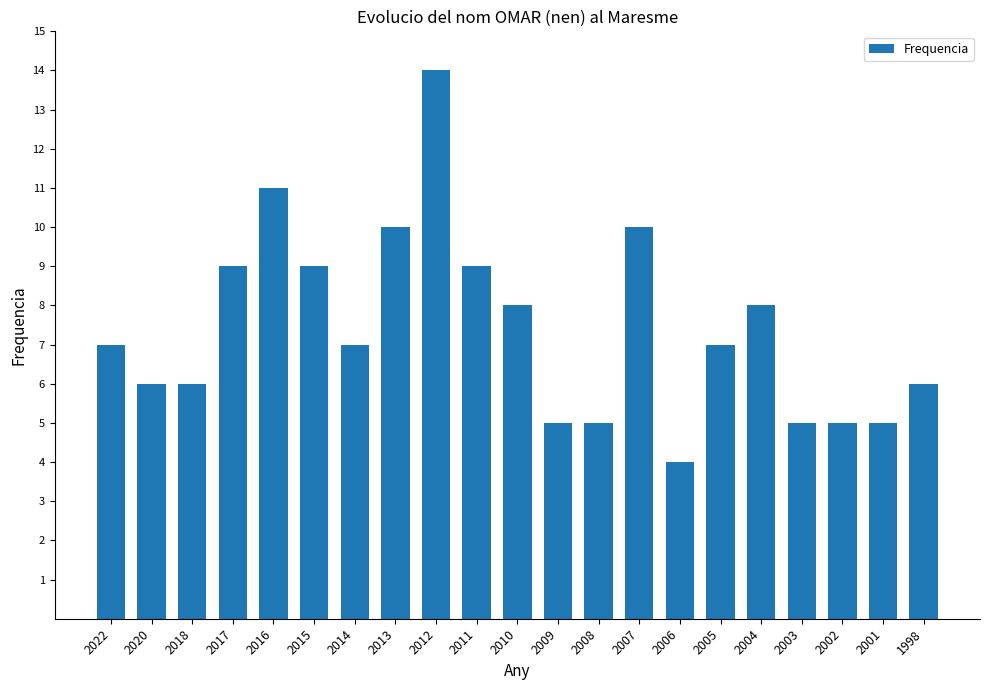

What is the minimum value shown in the chart?

4